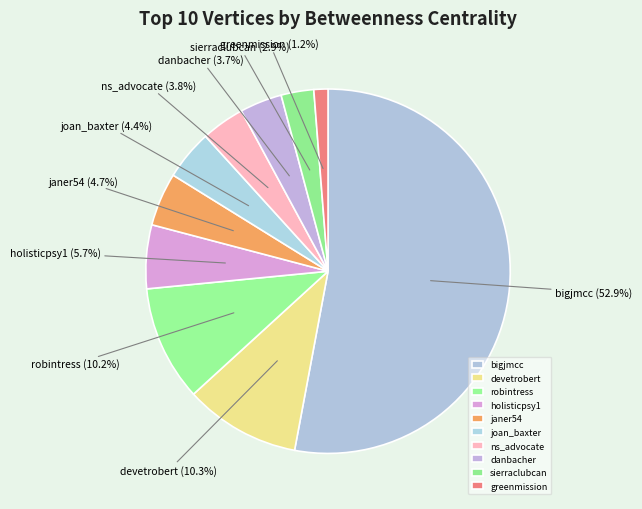

The janer54 slice represents 14% of the pie. True or false?

False